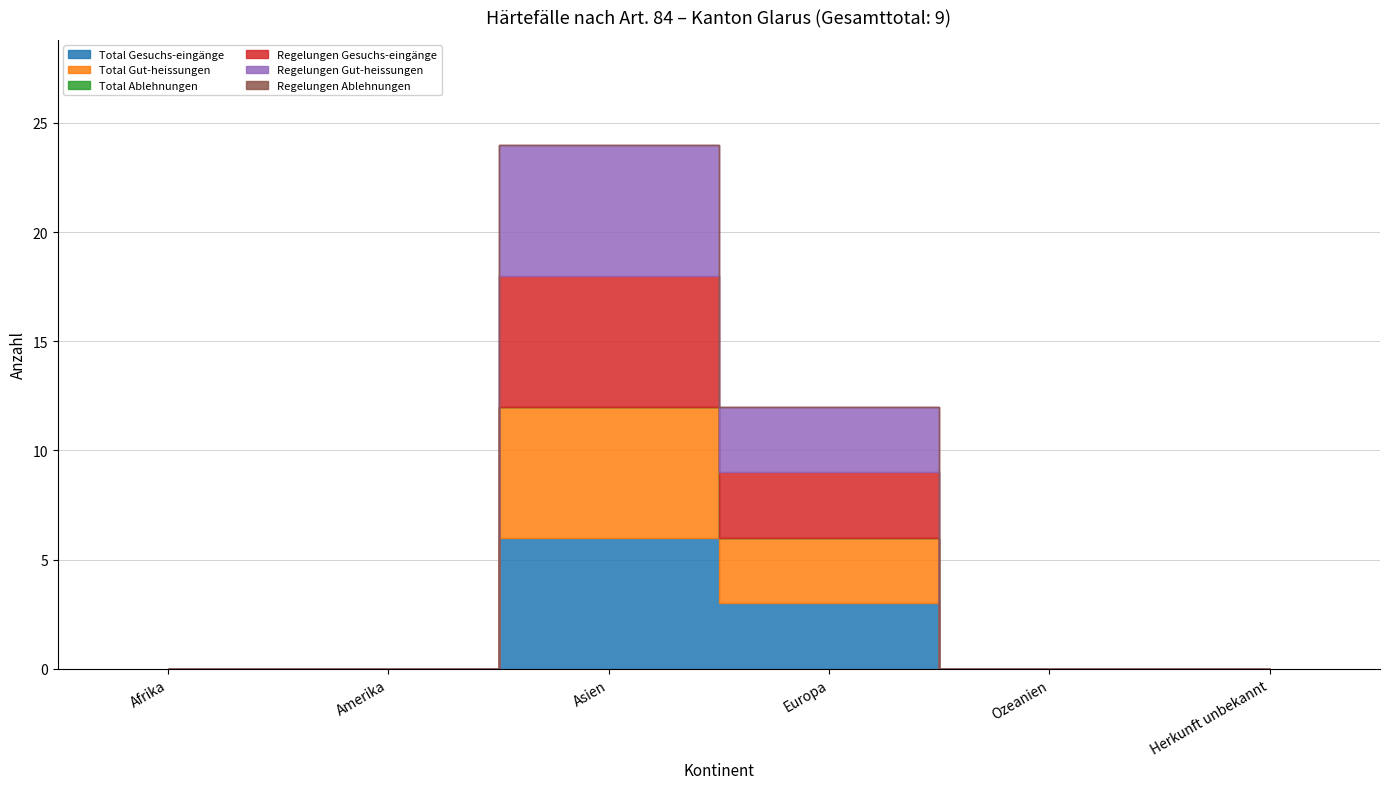

Which label corresponds to the smallest value in the chart?

Afrika